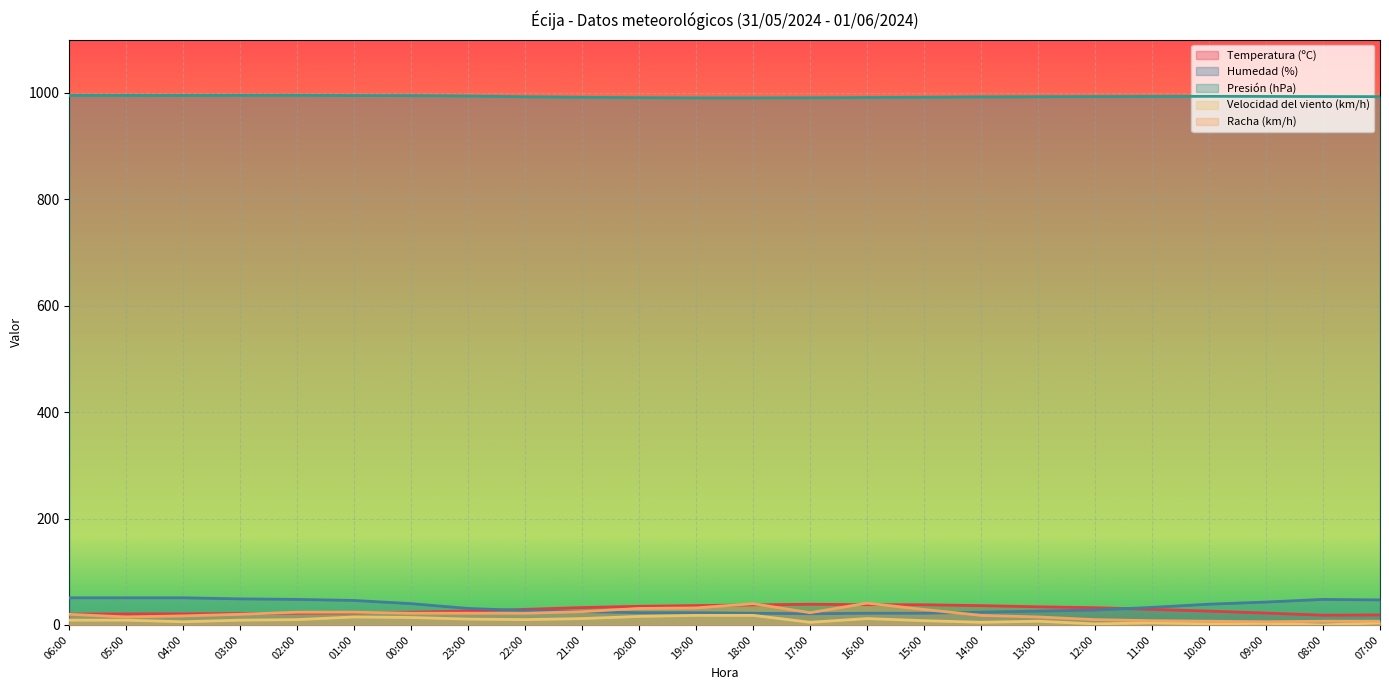

How many values in the Presión (hPa) series are below 993?

10